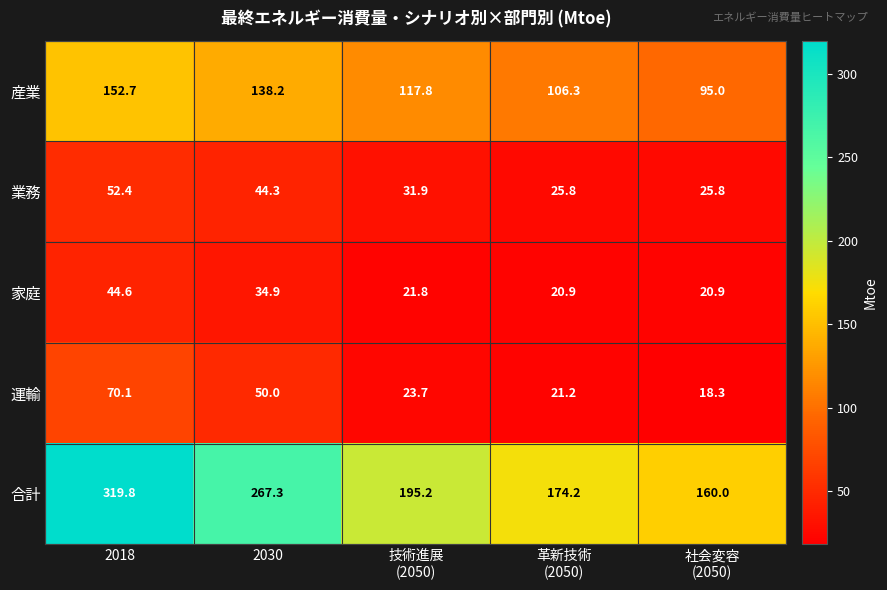

What is the sum of all 運輸 values?

183.3